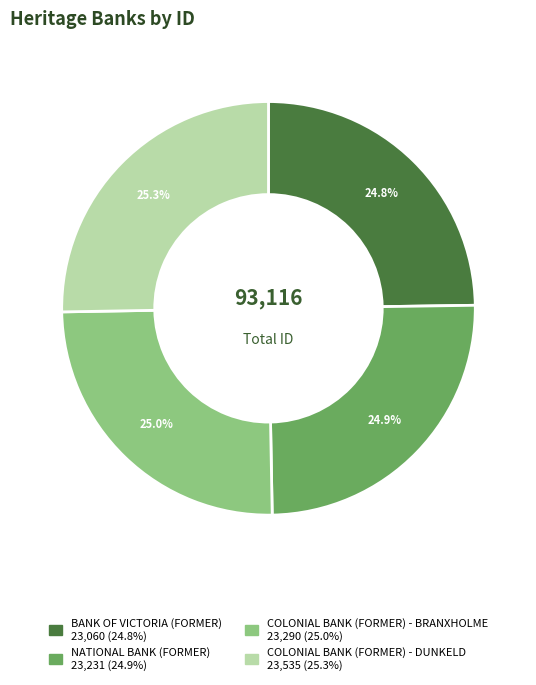

Count the number of slices in the pie.

4